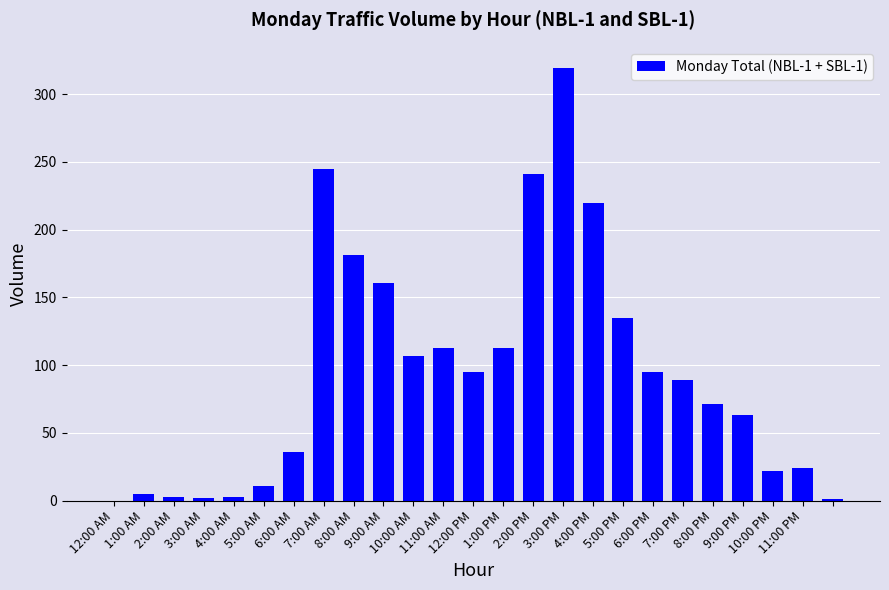

How many categories are shown in the chart?

25